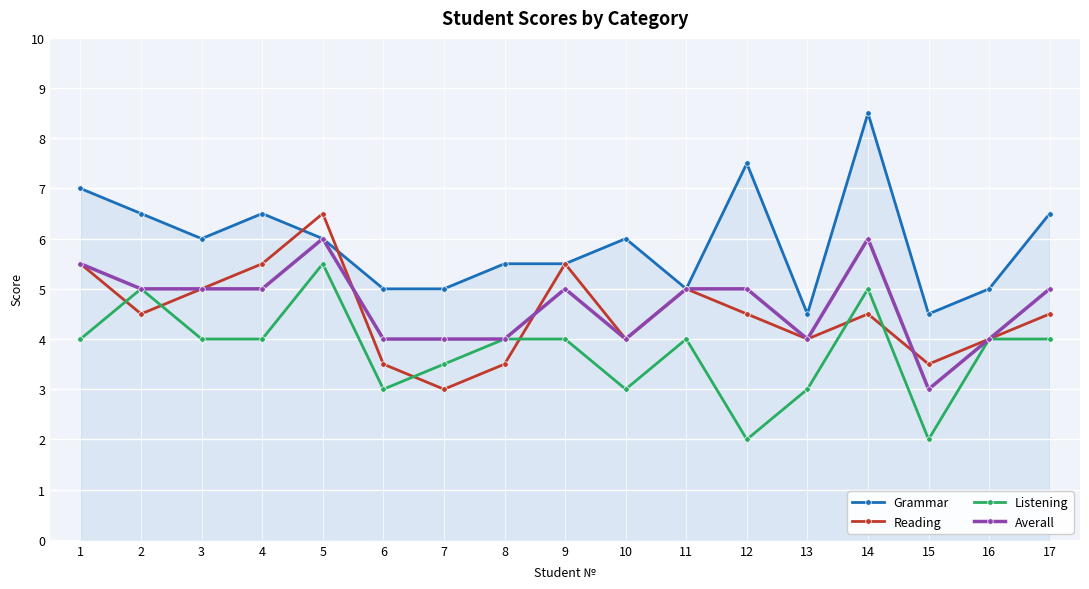

Where do Grammar and Reading first cross each other?

4 and 5